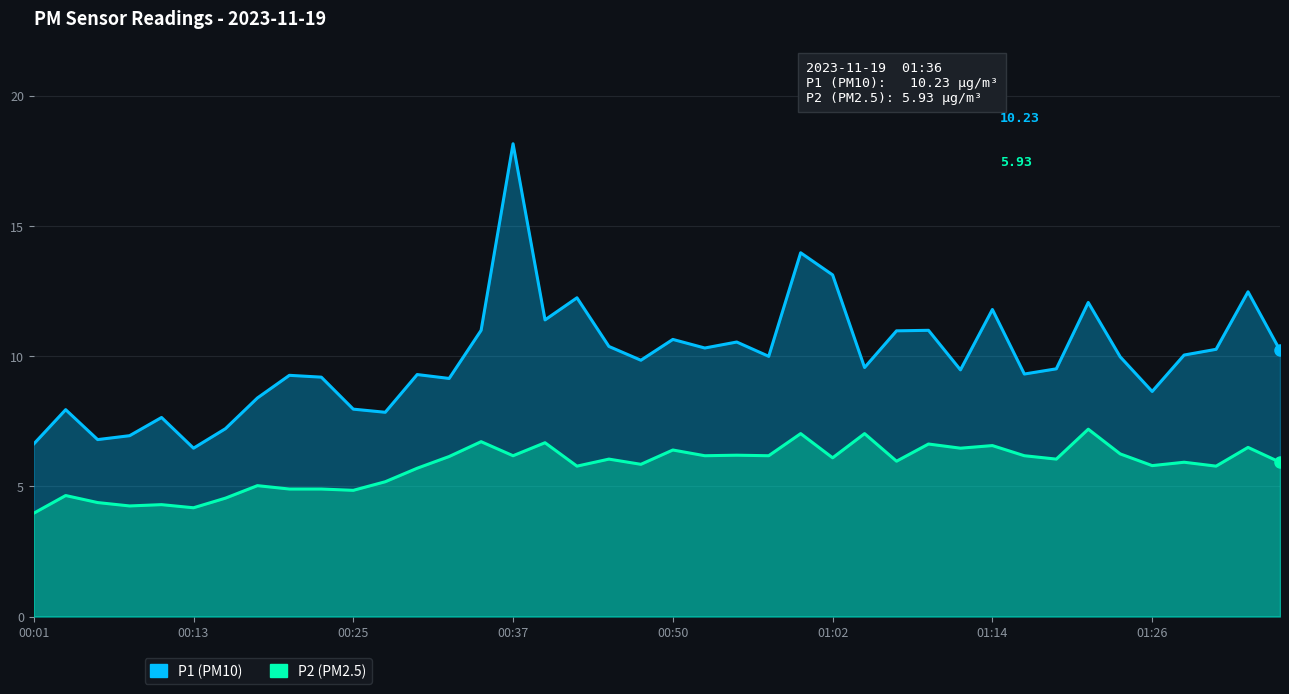

Rank the series by their maximum value, from highest to lowest.

P1 (PM10), P2 (PM2.5)